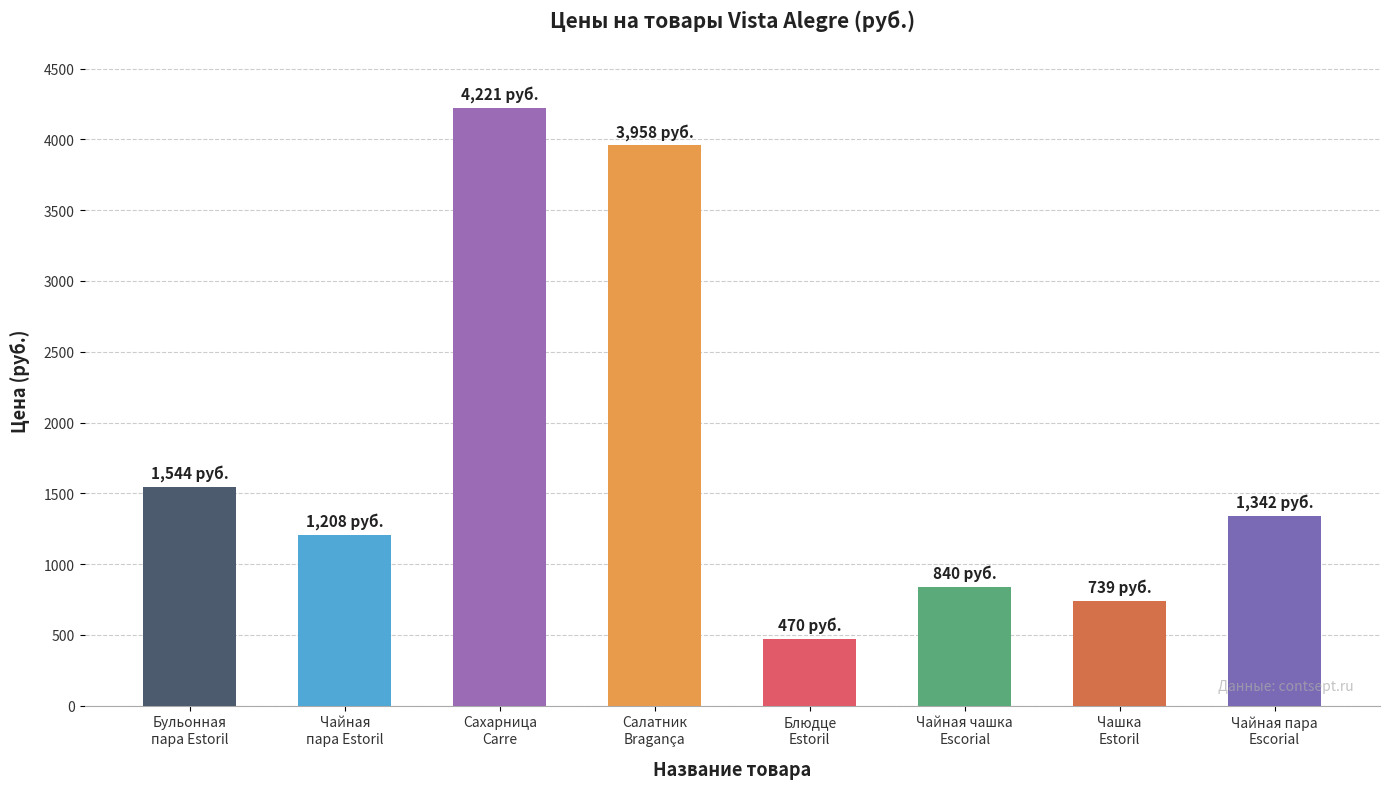

List the labels in order of value, smallest first.

Блюдце
Estoril, Чашка
Estoril, Чайная чашка
Escorial, Чайная
пара Estoril, Чайная пара
Escorial, Бульонная
пара Estoril, Салатник
Bragança, Сахарница
Carre